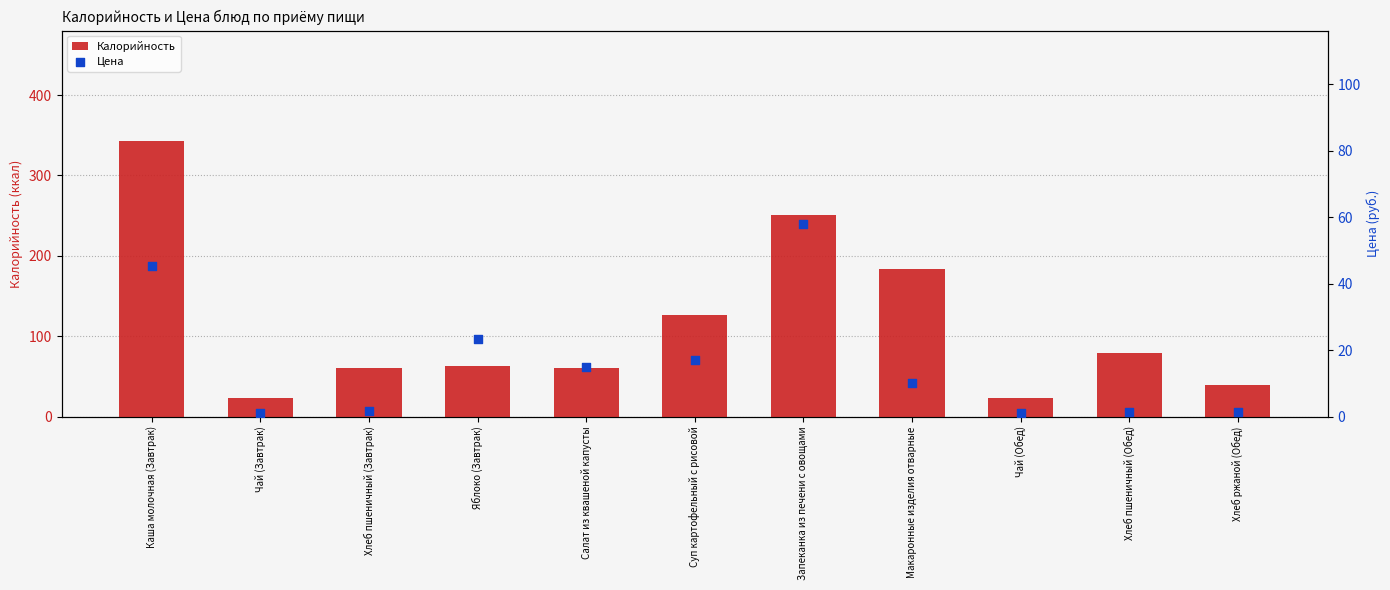

What are all the series names shown in the legend?

Калорийность, Цена